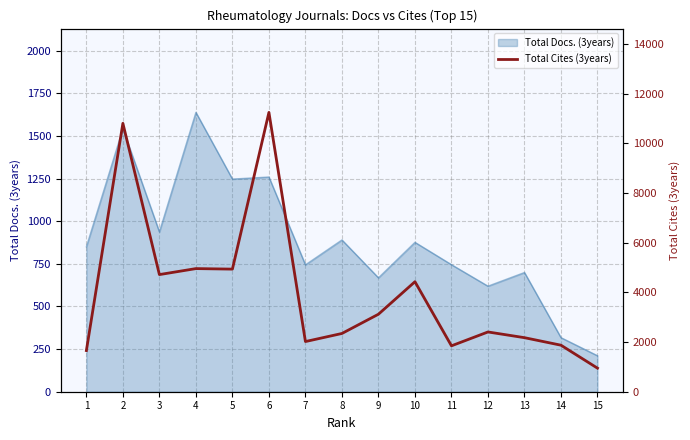

Which category has the lowest value across all series?

15